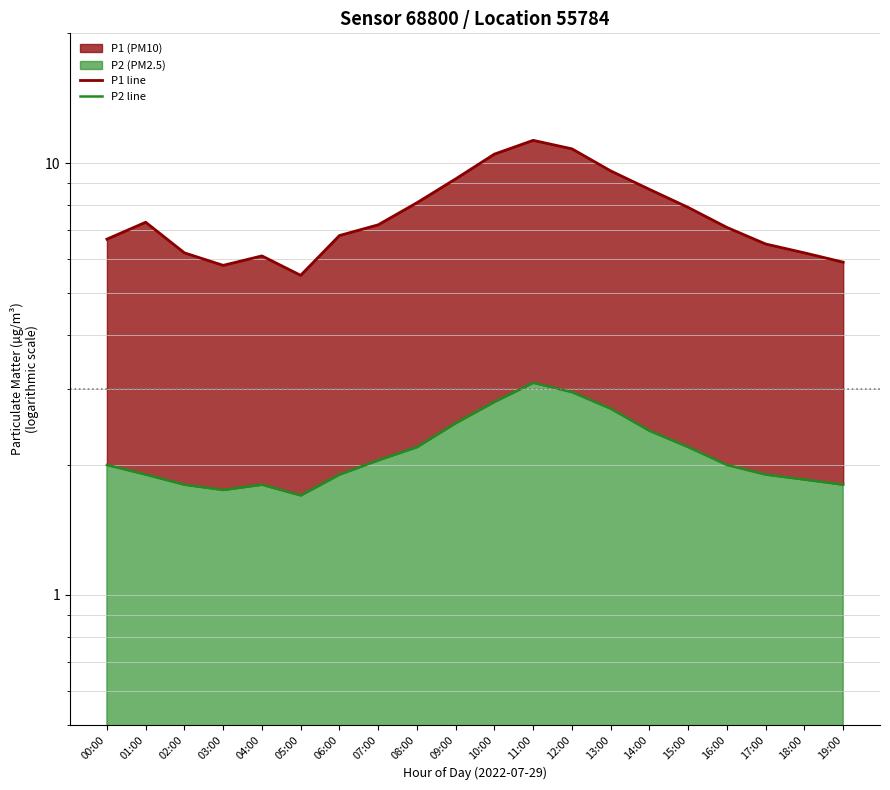

Rank the series by their maximum value, from highest to lowest.

P1 line, P2 line